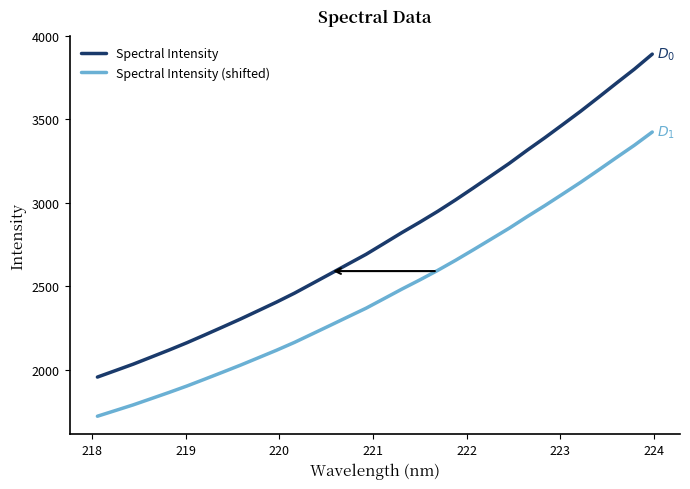

List the series in order of their peak value, lowest first.

Spectral Intensity (shifted), Spectral Intensity